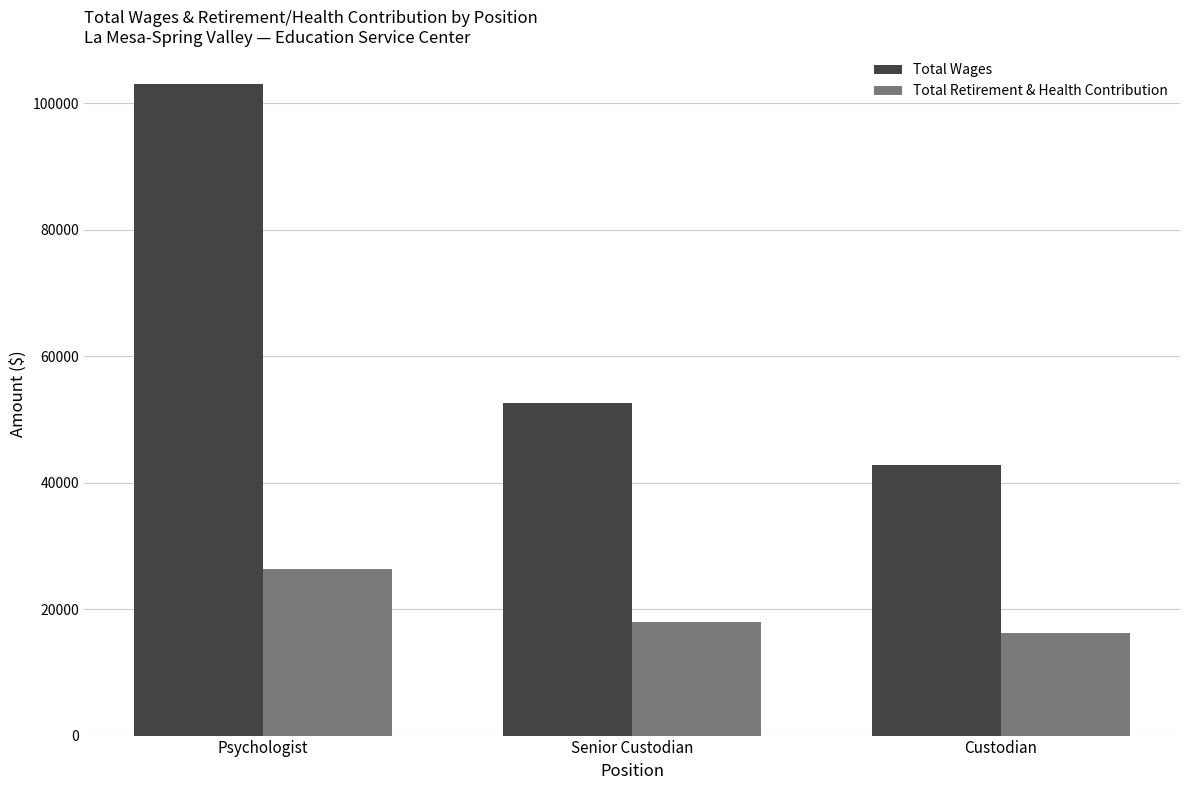

What position from the right is Psychologist?

3